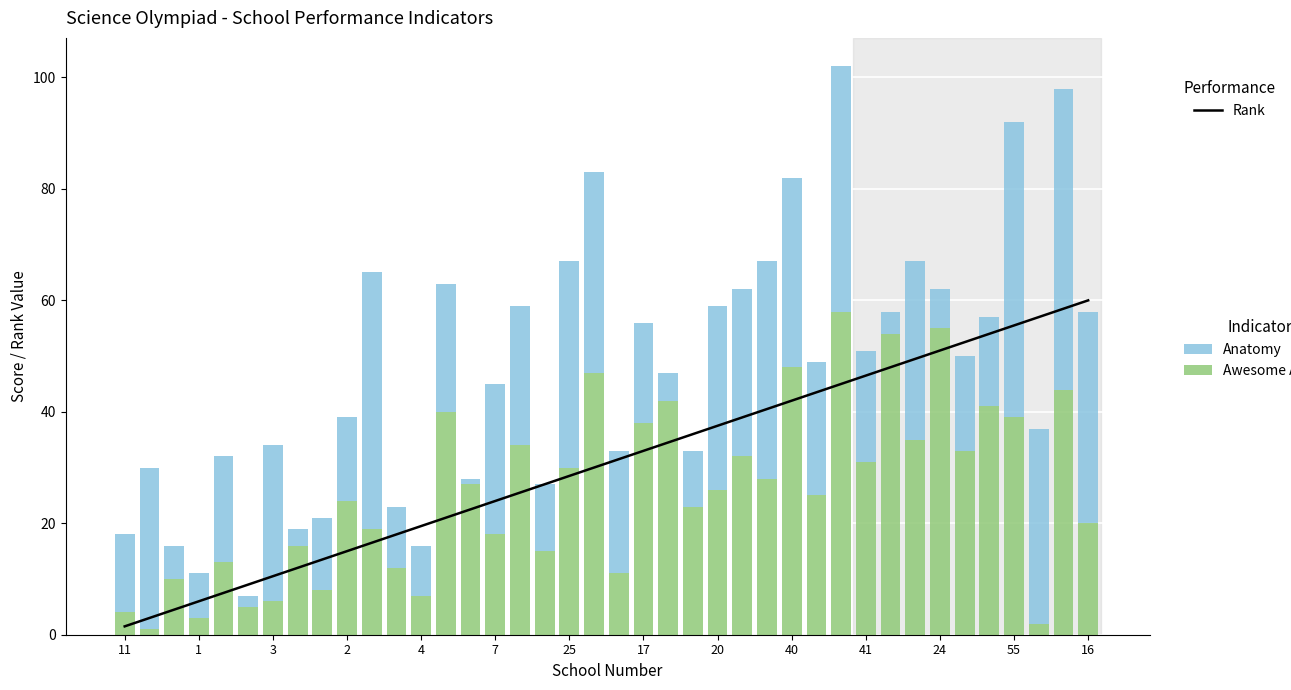

What is the difference between the maximum and minimum values in the Rank (scaled) series?

58.5